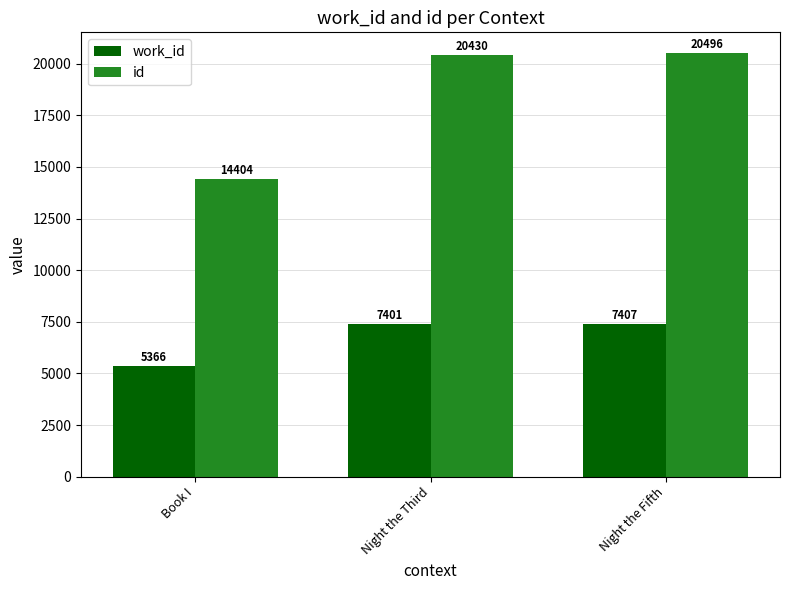

Reading right to left, transcribe all the data shown in this chart.

work_id: 7407	7401	5366
id: 20496	20430	14404